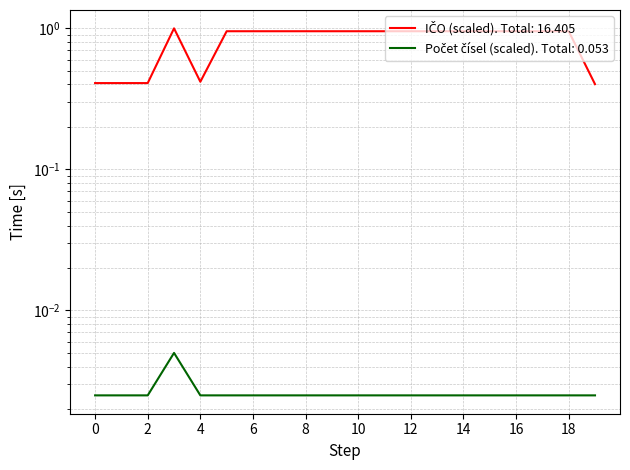

How many lines are shown in the chart?

2